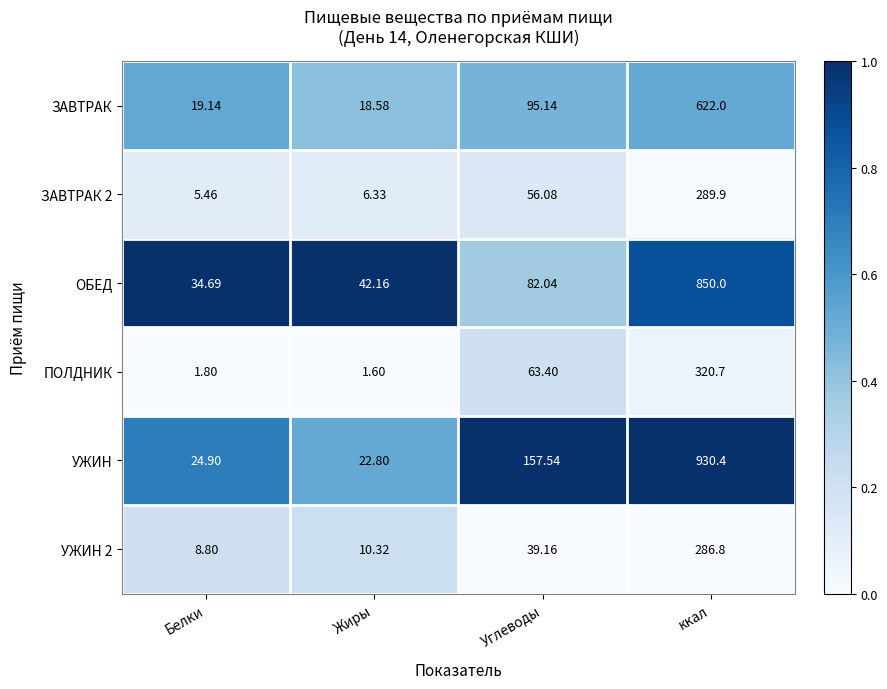

Which category has the lowest value across all series?

Жиры